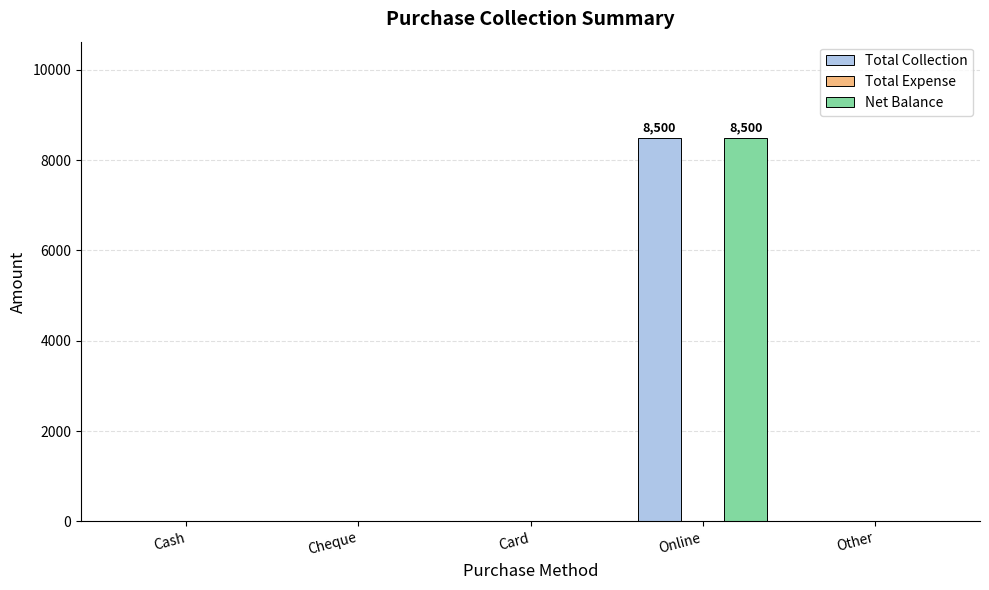

True or false: Total Collection has a value of 4234 at Cheque.

False